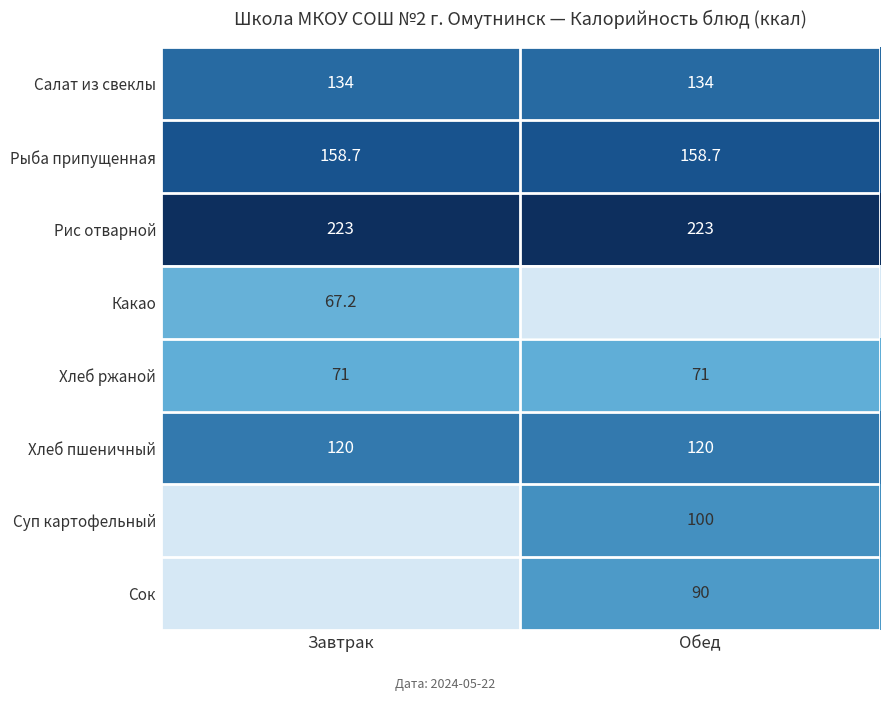

Is the value of Хлеб пшеничный at Обед greater than the value of Хлеб ржаной at Завтрак?

Yes